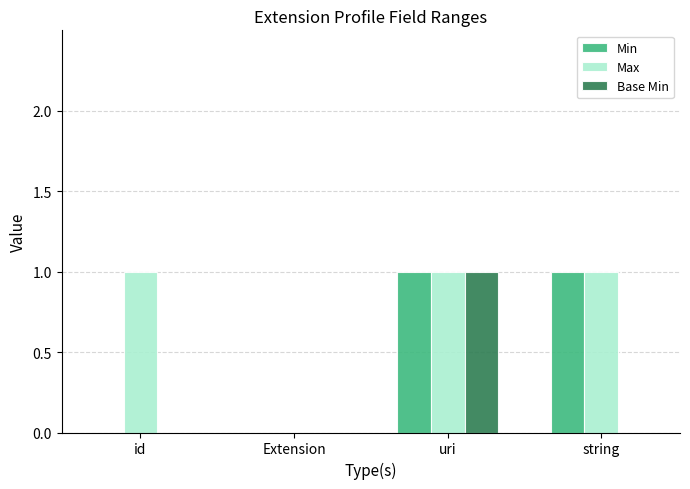

Reading left to right, what are all the values shown in this chart?

Min: id=0	Extension=0	uri=1	string=1
Max: id=1	Extension=0	uri=1	string=1
Base Min: id=0	Extension=0	uri=1	string=0